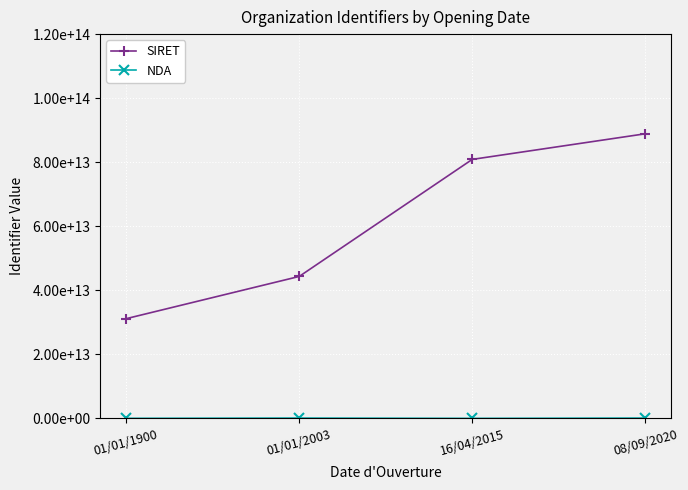

Which category has the highest value across all series?

08/09/2020